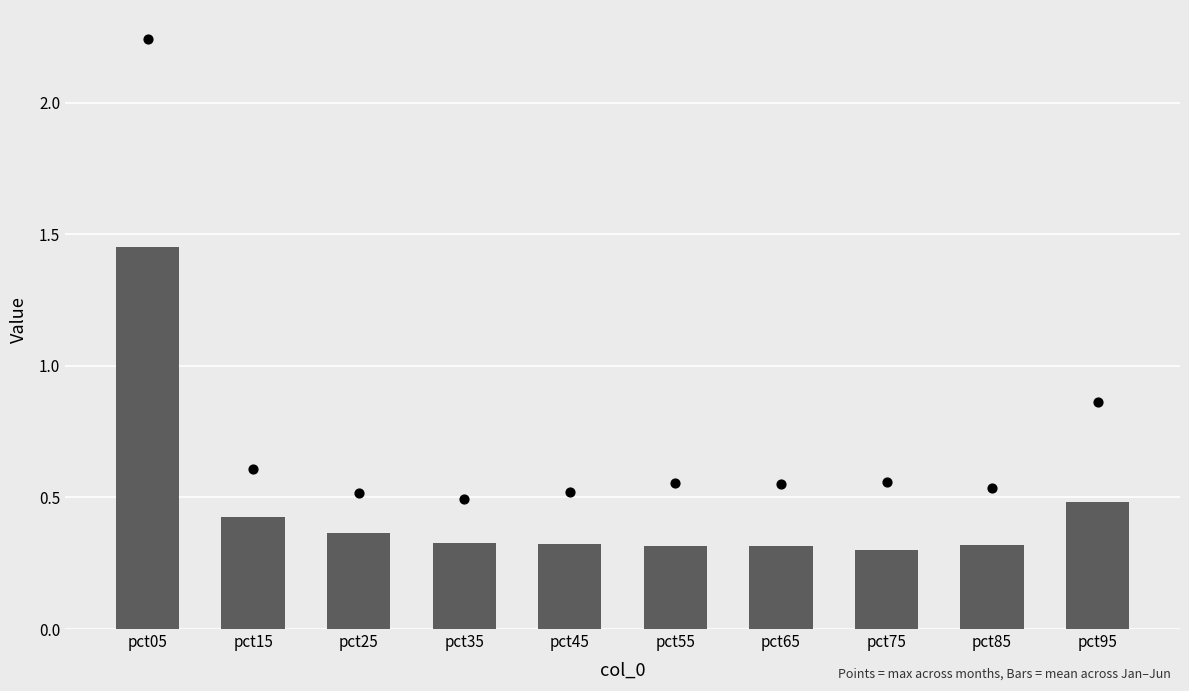

Which series has the widest spread of Y values?

Max (Jan–Jun)